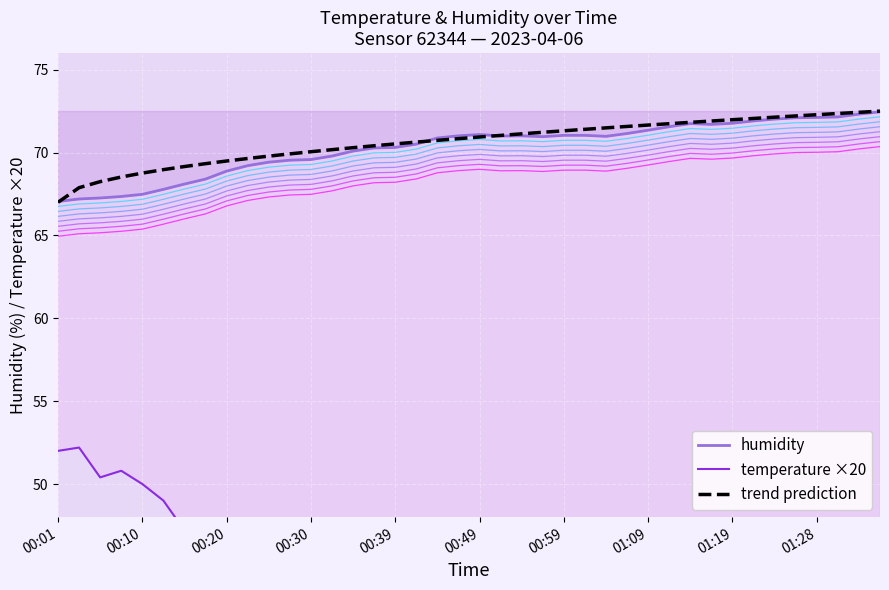

Which category has the lowest value in the trend prediction series?

00:01